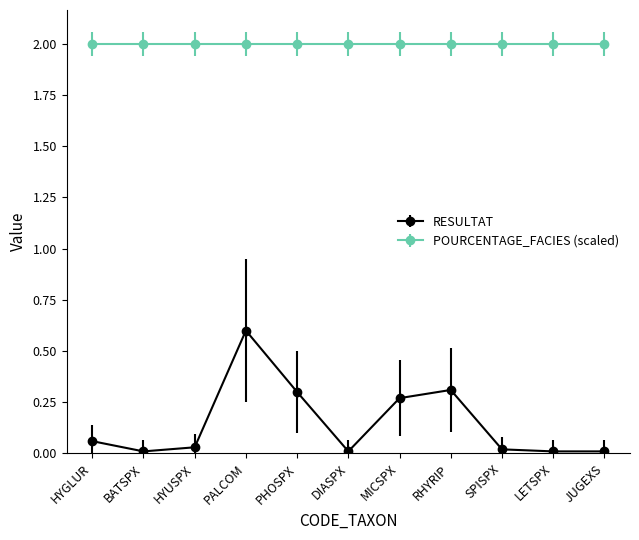

Rank the series by their maximum value, from highest to lowest.

POURCENTAGE_FACIES (scaled), RESULTAT